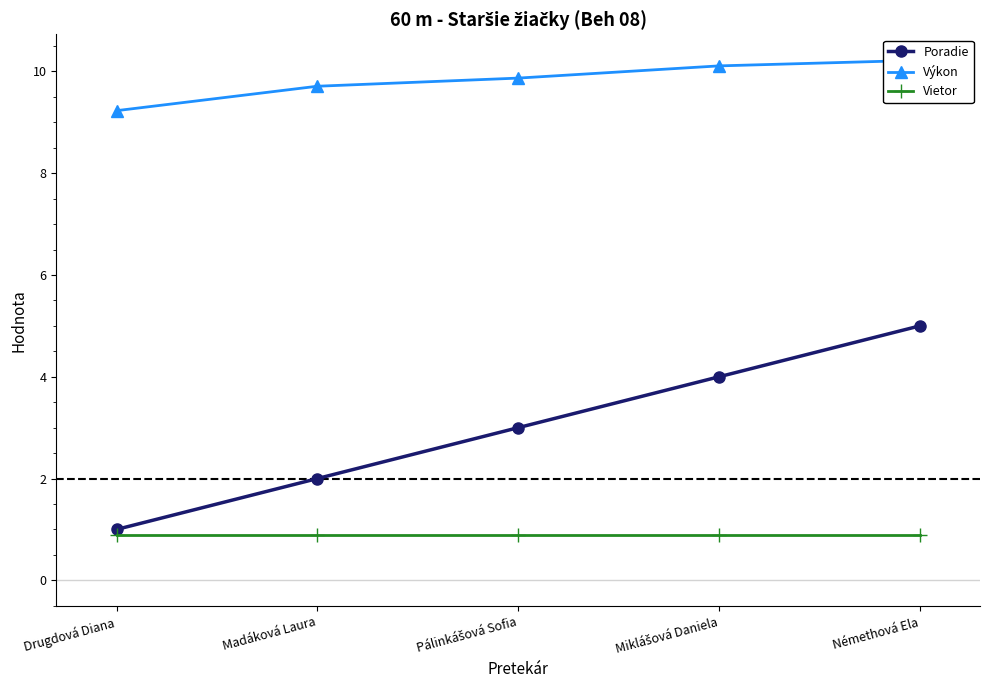

List the labels in order of Výkon value, smallest first.

Drugdová Diana, Madáková Laura, Pálinkášová Sofia, Miklášová Daniela, Némethová Ela